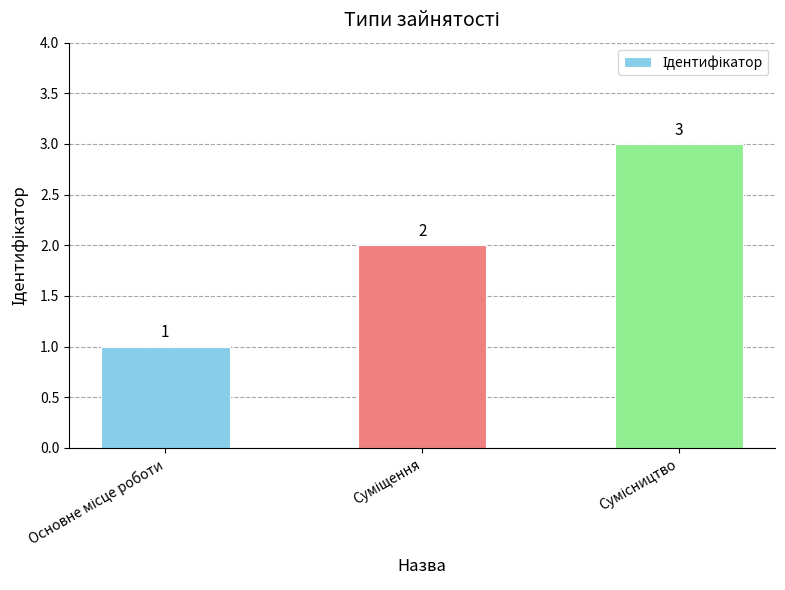

What is the sum of all values?

6